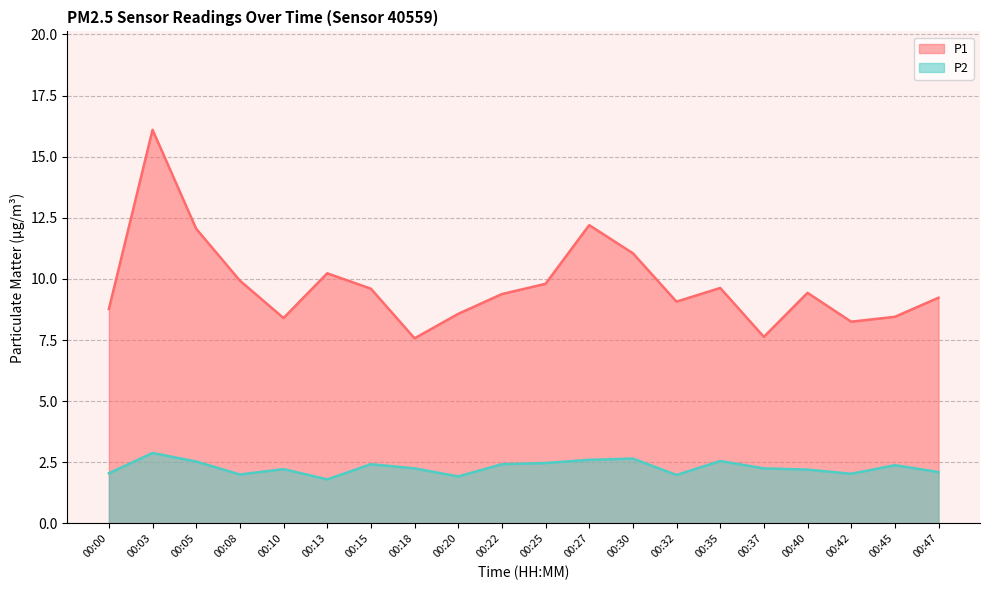

Reading left to right, what are all the values shown in this chart?

P1: 00:00=8.8	00:03=16.1	00:05=12.1	00:08=9.9	00:10=8.4	00:13=10.2	00:15=9.6	00:18=7.6	00:20=8.6	00:22=9.4	00:25=9.8	00:27=12.2	00:30=11.1	00:32=9.1	00:35=9.6	00:37=7.6	00:40=9.4	00:42=8.2	00:45=8.4	00:47=9.2
P2: 00:00=2.0	00:03=2.9	00:05=2.5	00:08=2.0	00:10=2.2	00:13=1.8	00:15=2.4	00:18=2.2	00:20=1.9	00:22=2.4	00:25=2.5	00:27=2.6	00:30=2.6	00:32=2.0	00:35=2.5	00:37=2.2	00:40=2.2	00:42=2.0	00:45=2.4	00:47=2.1